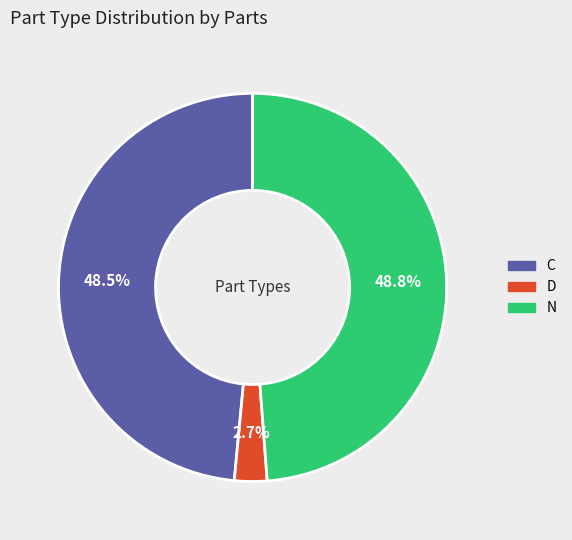

How many segments does this pie chart have?

3